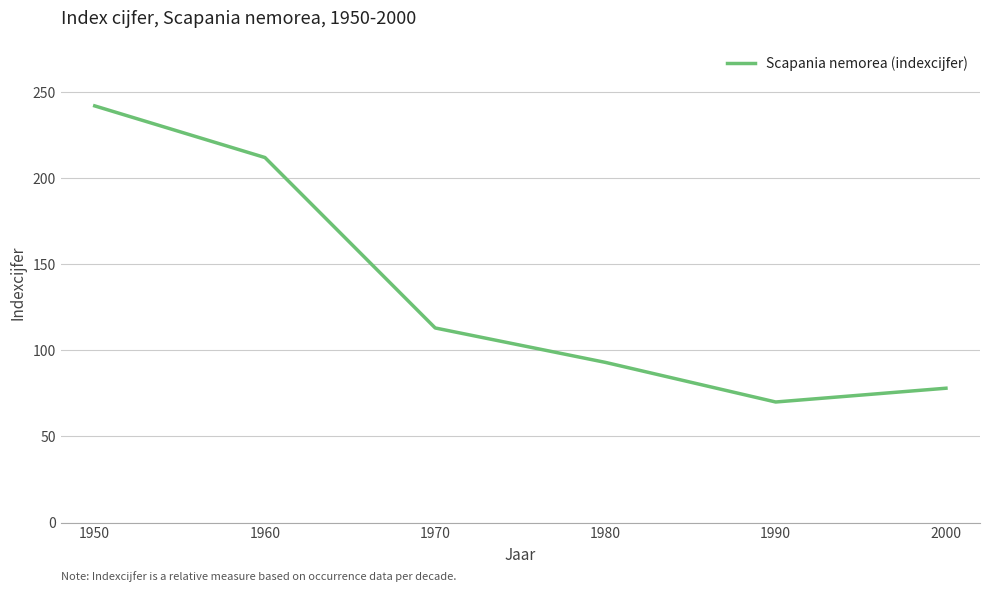

What is the smallest value displayed?

70